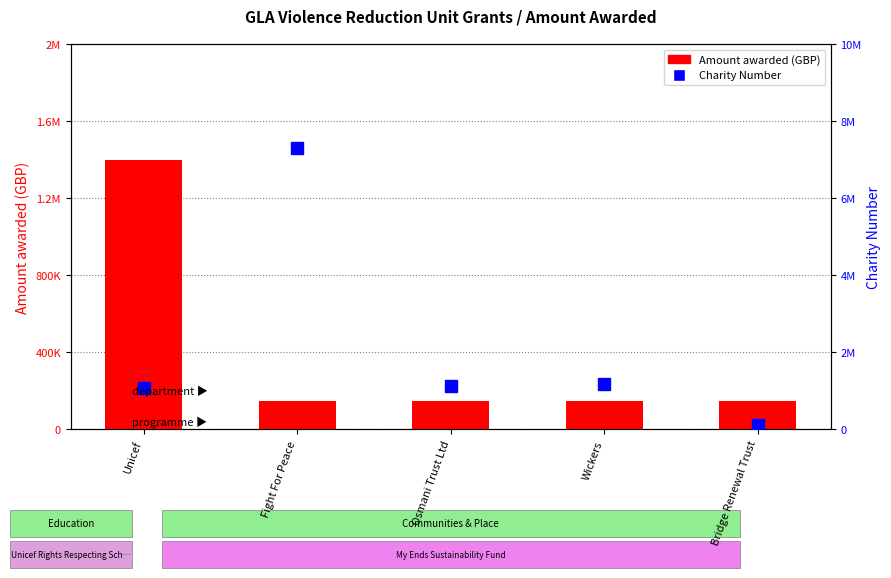

What are all the series names shown in the legend?

Amount awarded, Charity Number